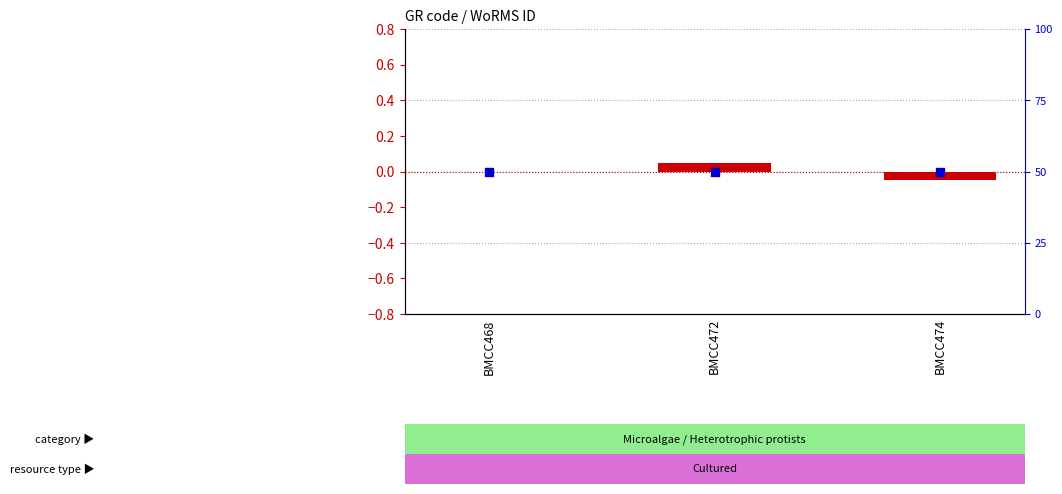

Which series contains the highest Y value?

percentile rank within the sample